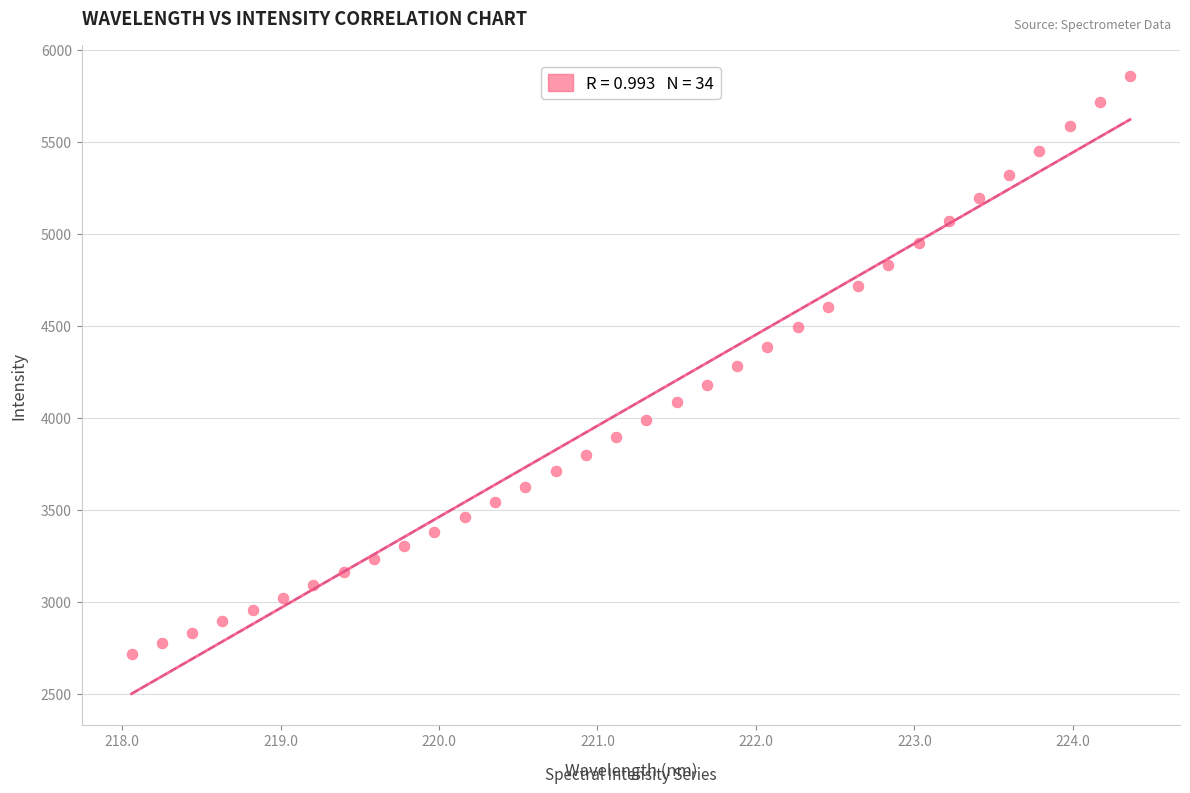

What is the range of Y values (max minus min)?

3138.0